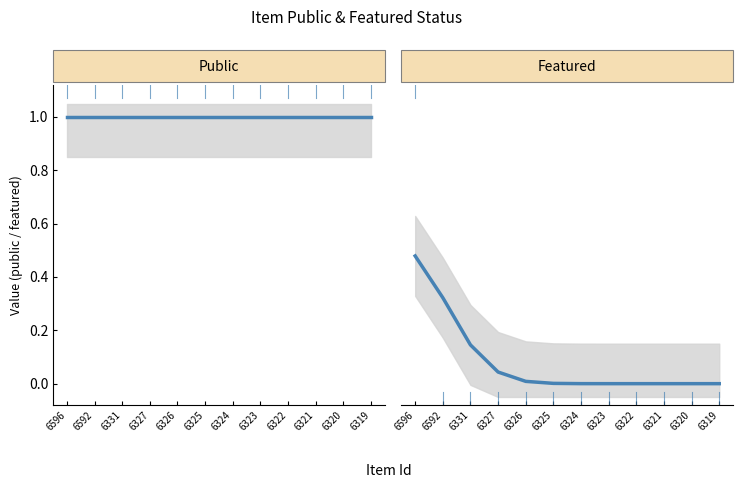

Does the chart display data point markers on the line(s)?

No